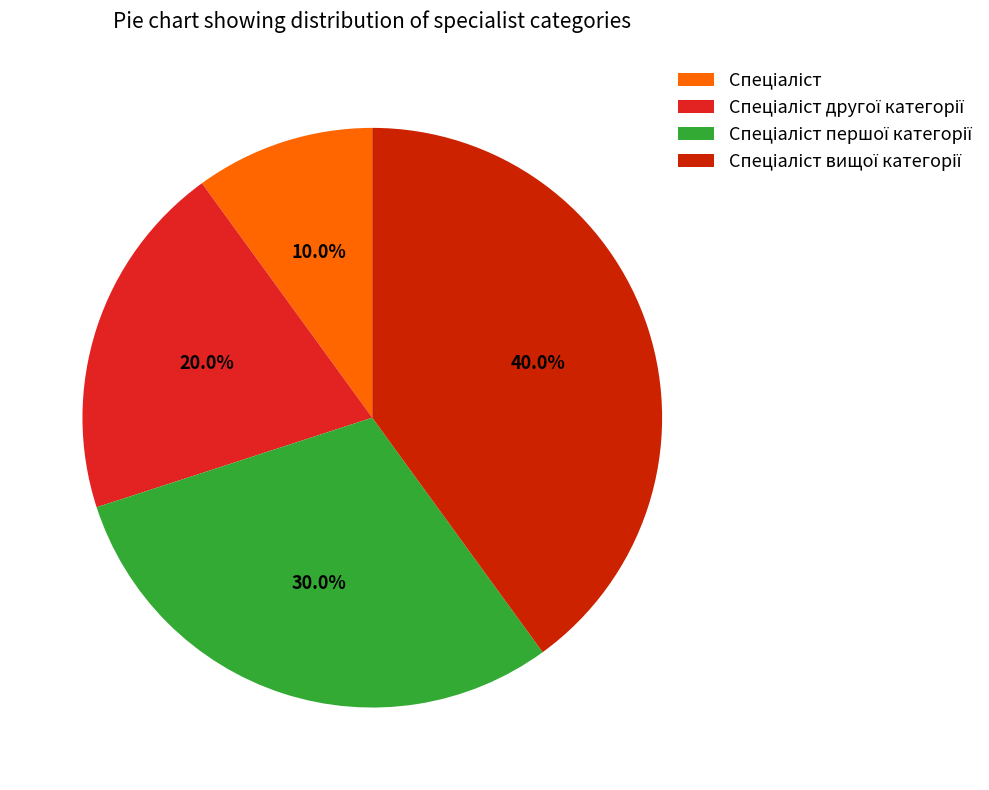

How many segments does this pie chart have?

4